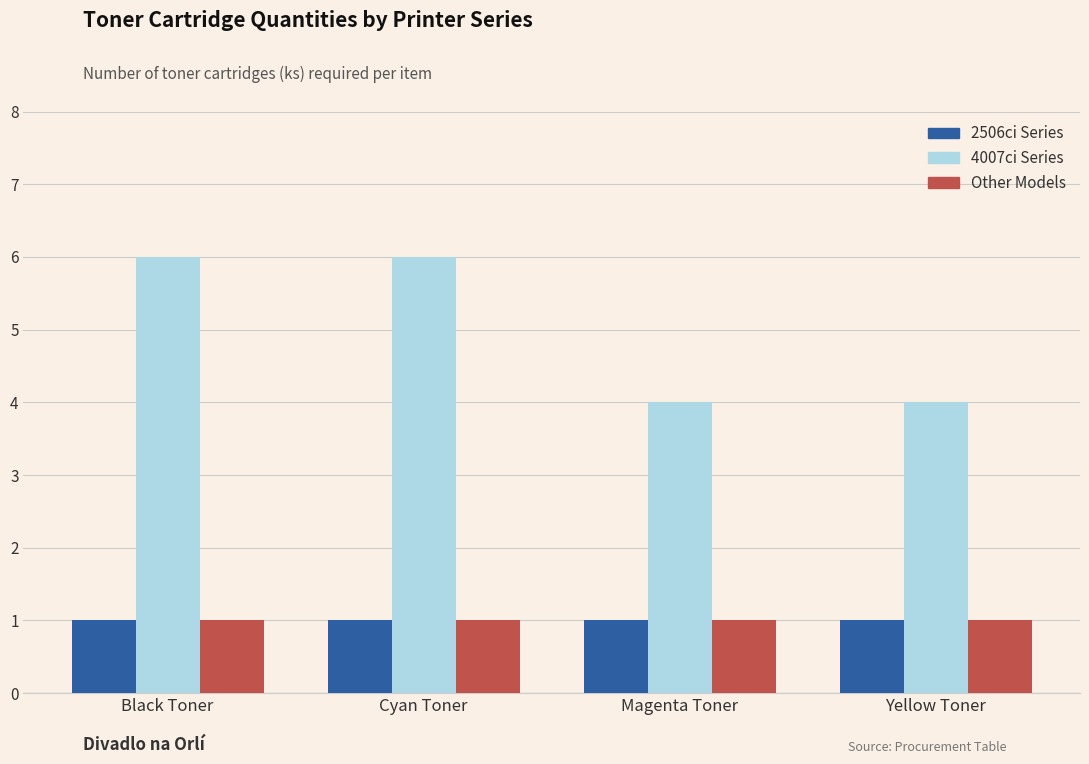

What is the average value of the Other Models series?

1